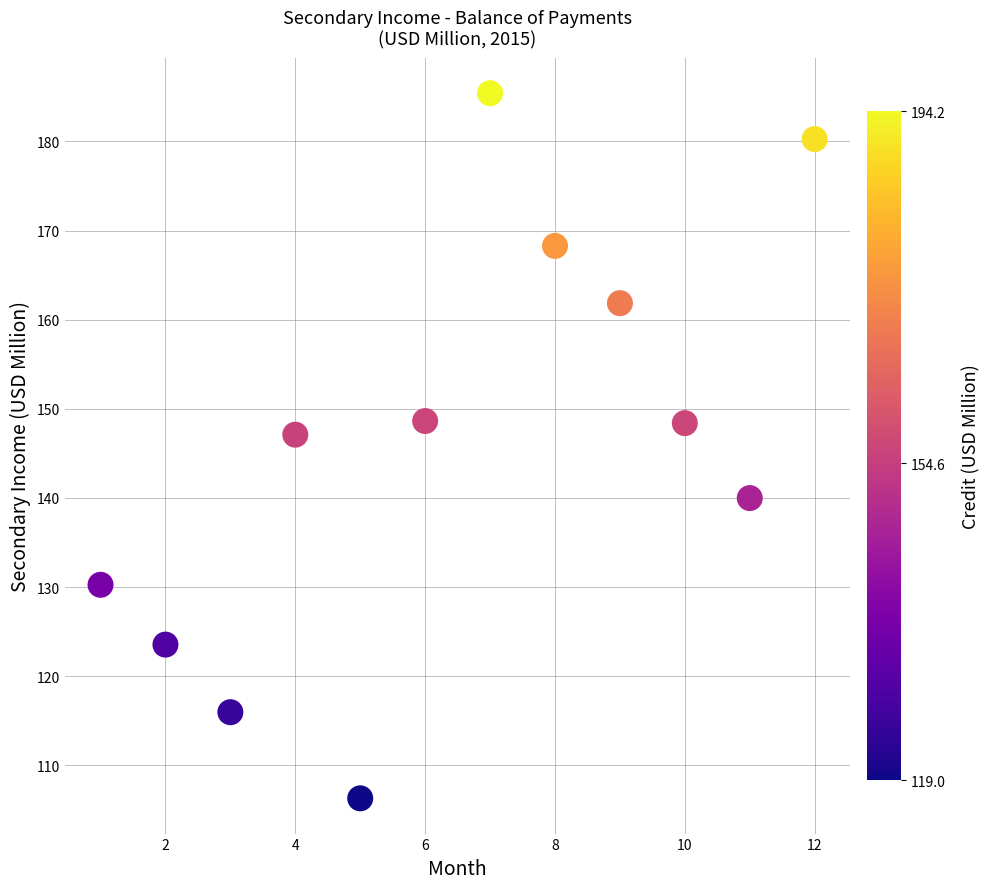

What Y value in the scatter plot is closest to 145?

147.1